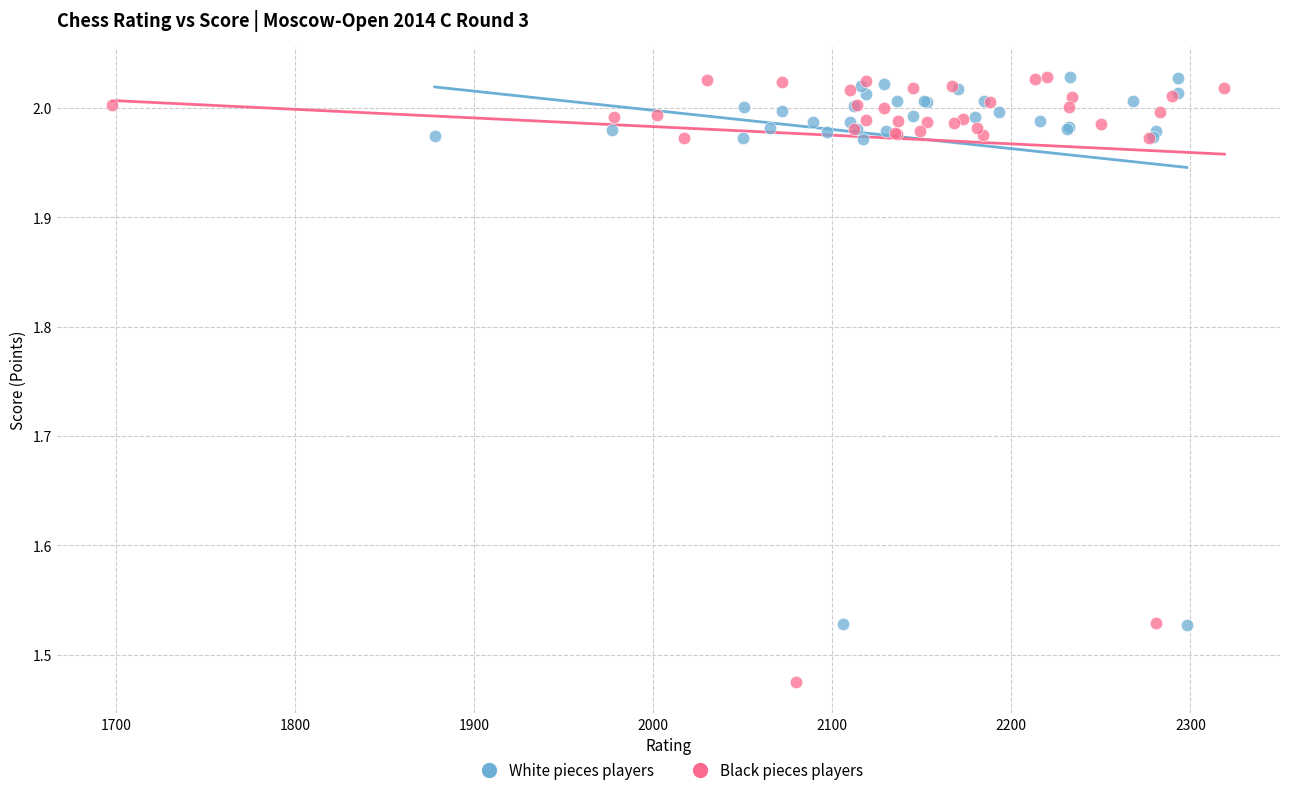

Which series contains the lowest Y value?

Black pieces players